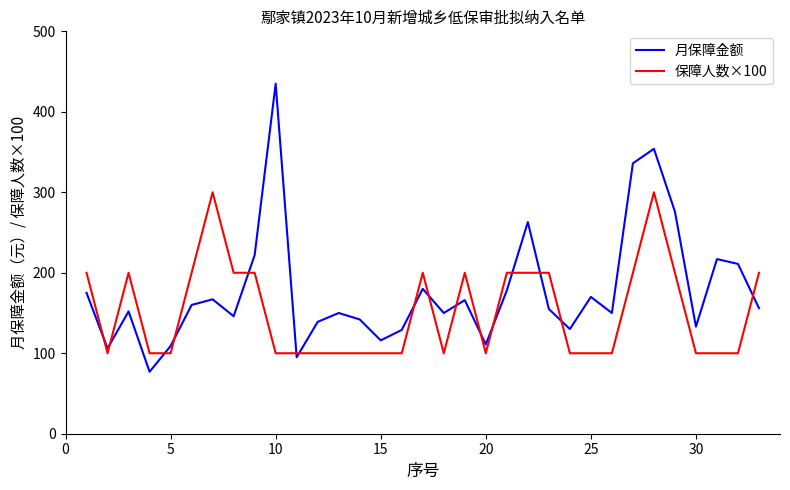

Which series ends up on top after the final intersection of 月保障金额 and 保障人数×100?

保障人数×100